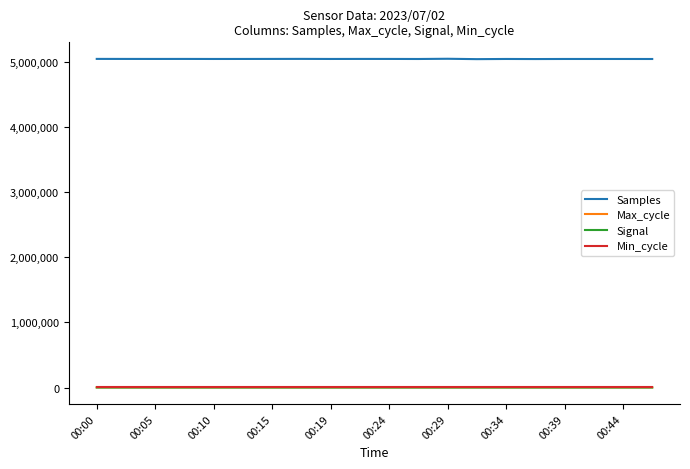

What is the lowest value of the Samples series?

5046418